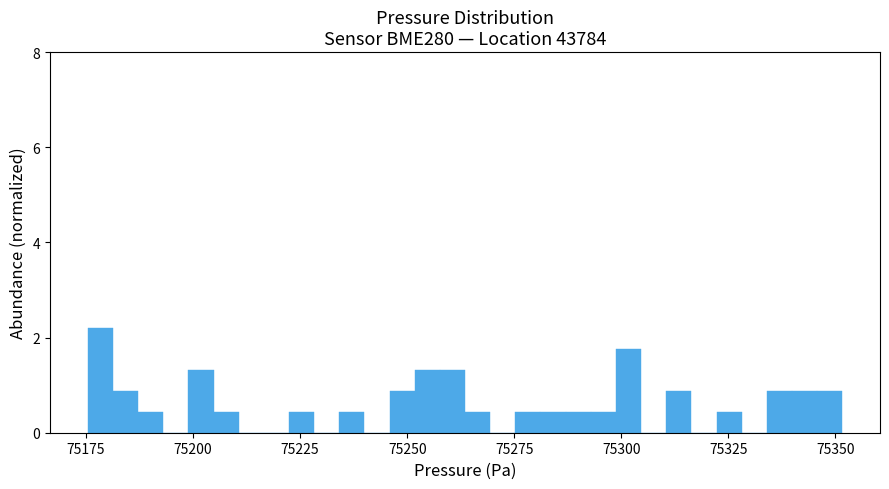

Around what value on the x-axis is the tallest bar? Give the approximate position of its centre, as read against the axis.

75180